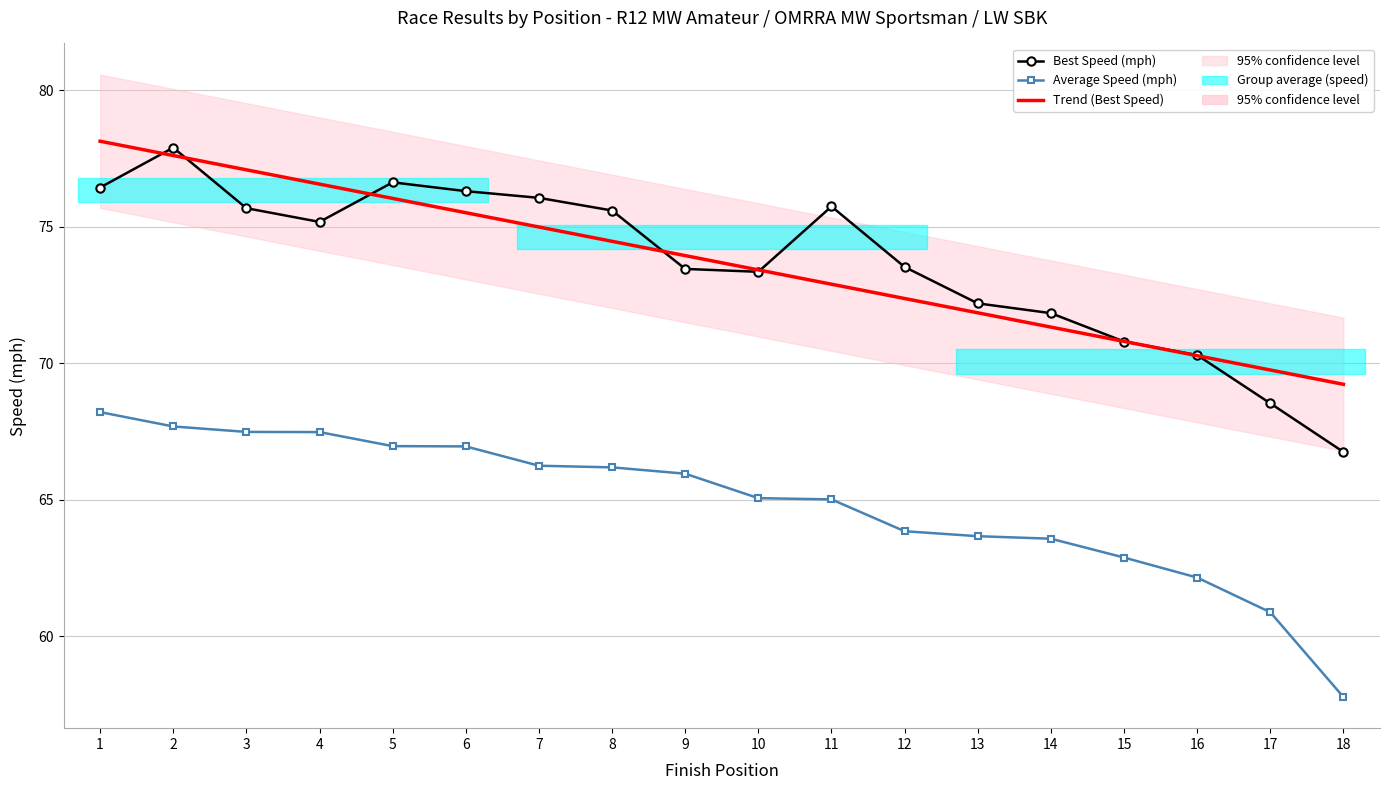

What is the maximum value for Best Lap time?

77.9